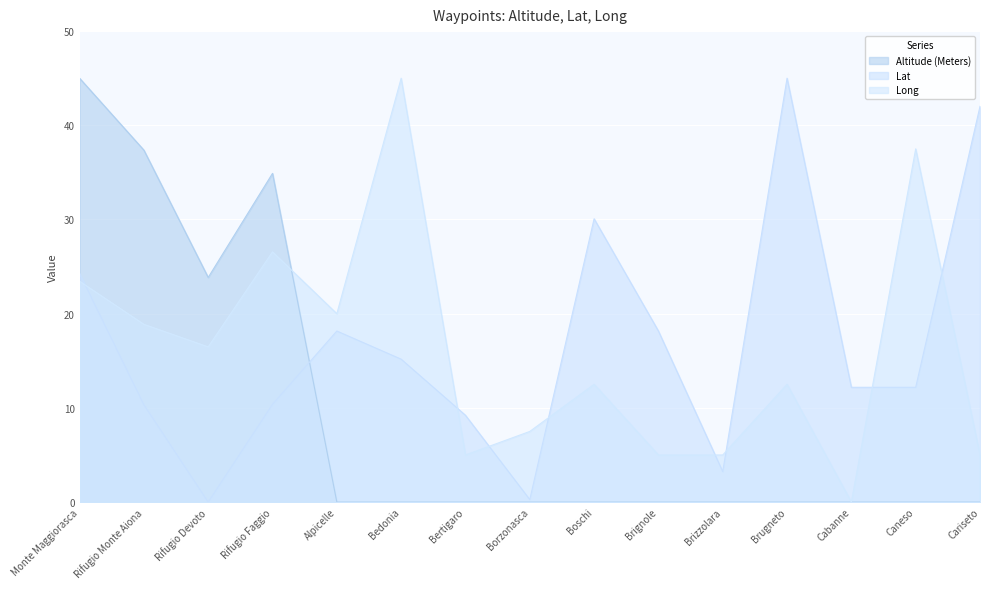

What is the label of the 2nd point from the right?

Caneso